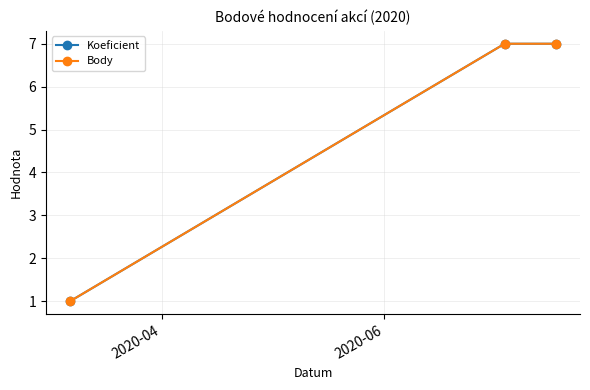

Which series has the largest range (max minus min)?

Koeficient